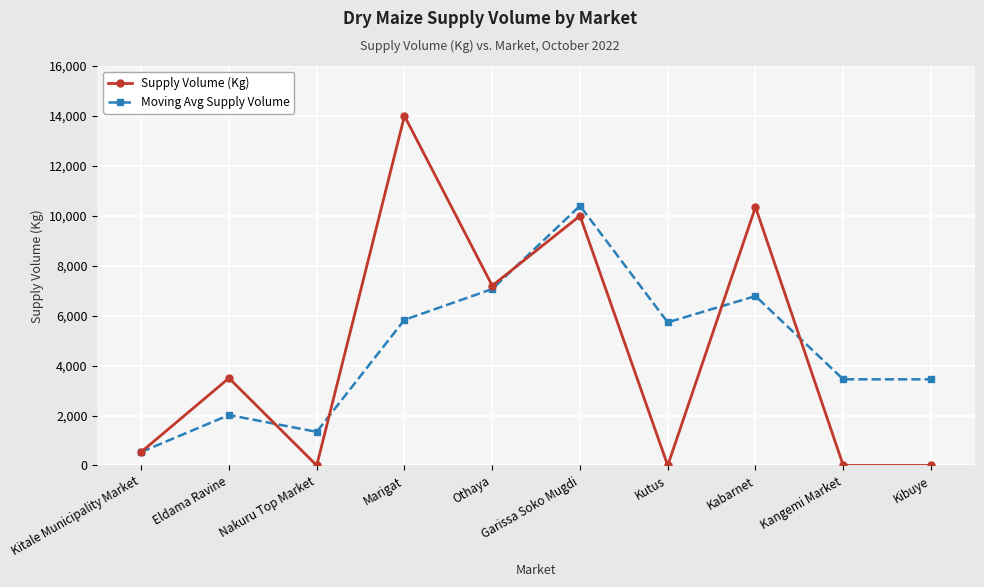

Is the value of Supply Volume (Kg) at Garissa Soko Mugdi greater than the value of Moving Avg Supply Volume at Garissa Soko Mugdi?

No